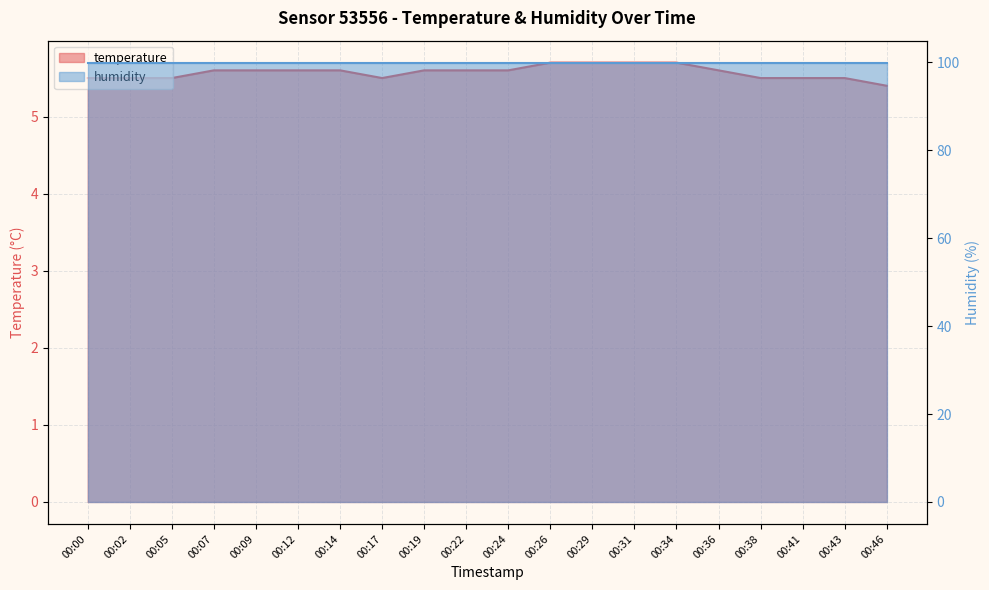

Reading left to right, extract all data points from this chart.

5.5	5.5	5.5	5.6	5.6	5.6	5.6	5.5	5.6	5.6	5.6	5.7	5.7	5.7	5.7	5.6	5.5	5.5	5.5	5.4